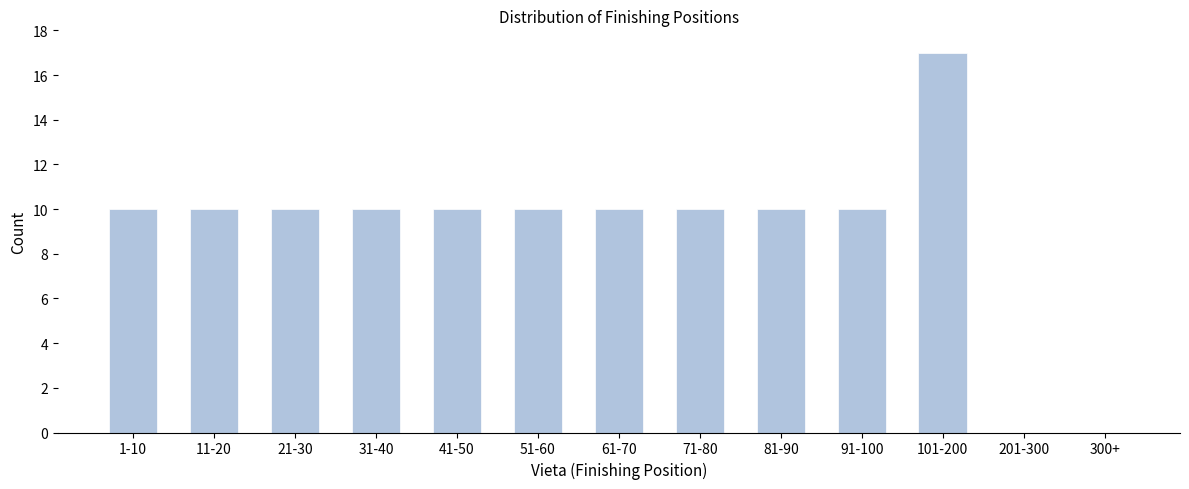

Reading right to left, transcribe all the data shown in this chart.

300+=0	201-300=0	101-200=17	91-100=10	81-90=10	71-80=10	61-70=10	51-60=10	41-50=10	31-40=10	21-30=10	11-20=10	1-10=10